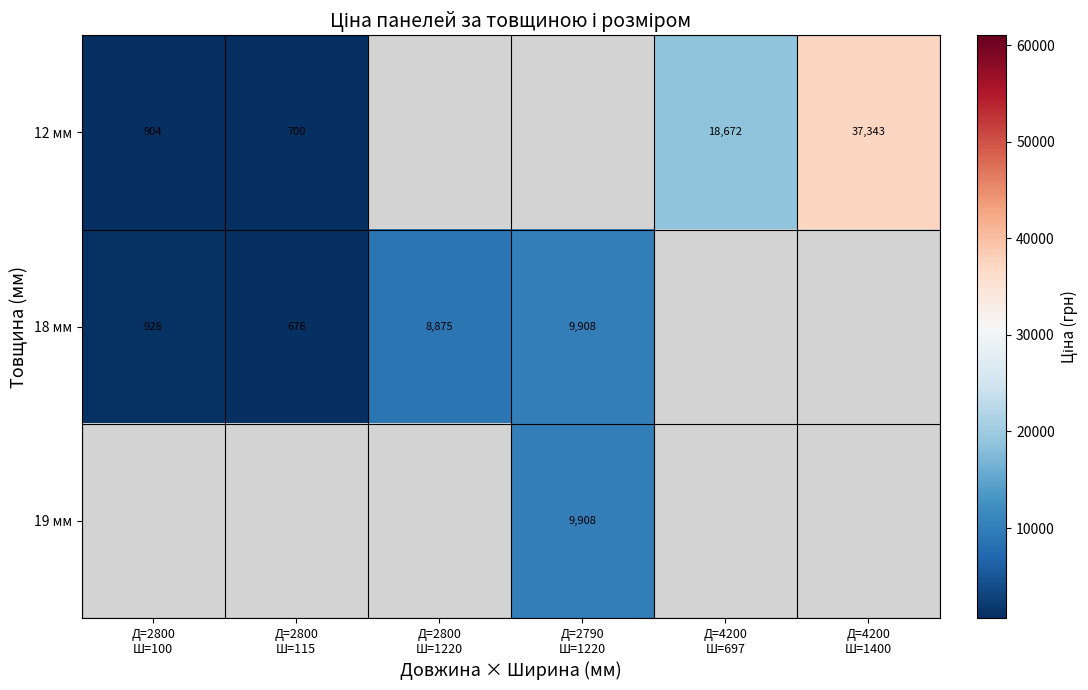

Which category has the highest value in the 12 мм series?

Д=4200 Ш=1400